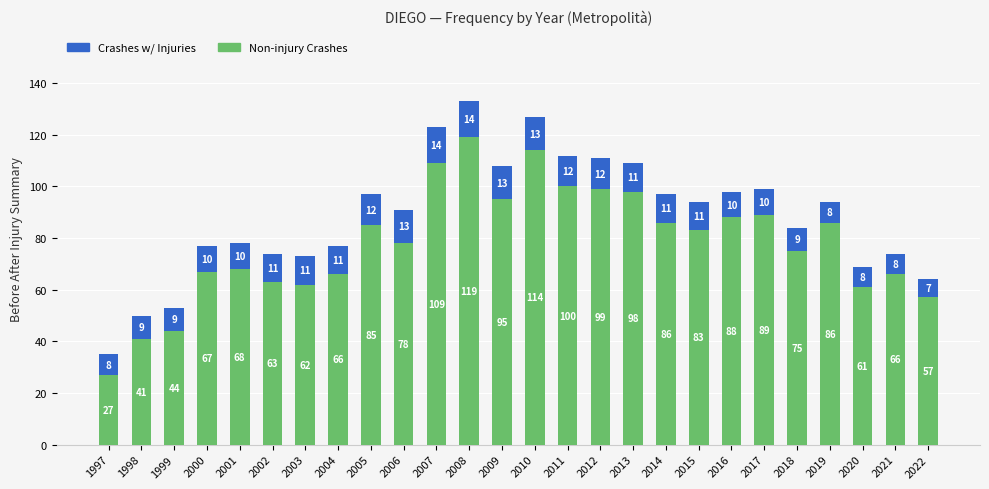

At which label does Non-injury Crashes reach its peak?

2008